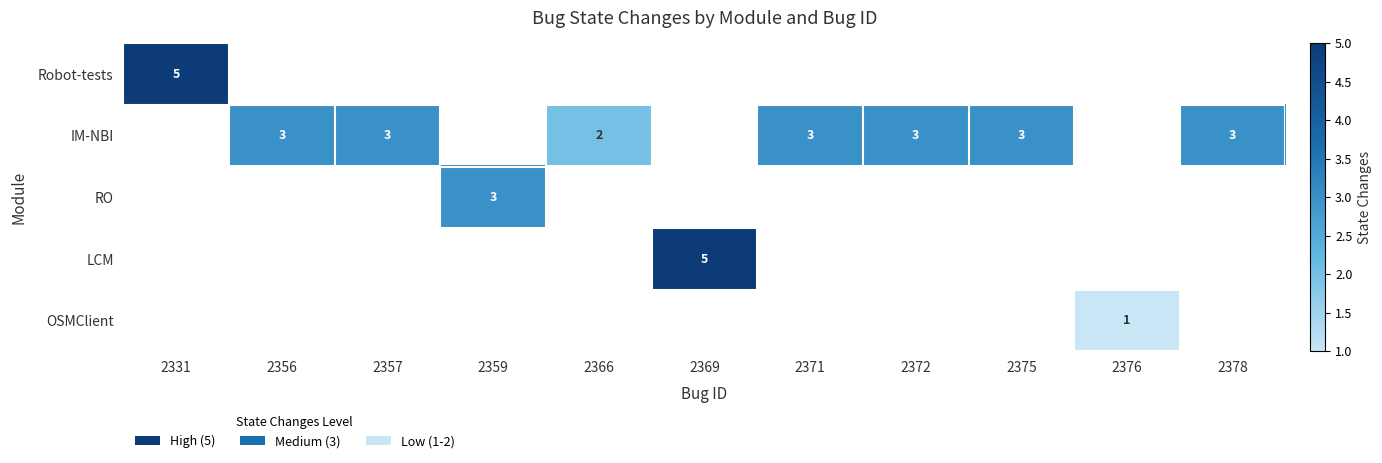

The value of IM-NBI at 2375 is 5. True or false?

False